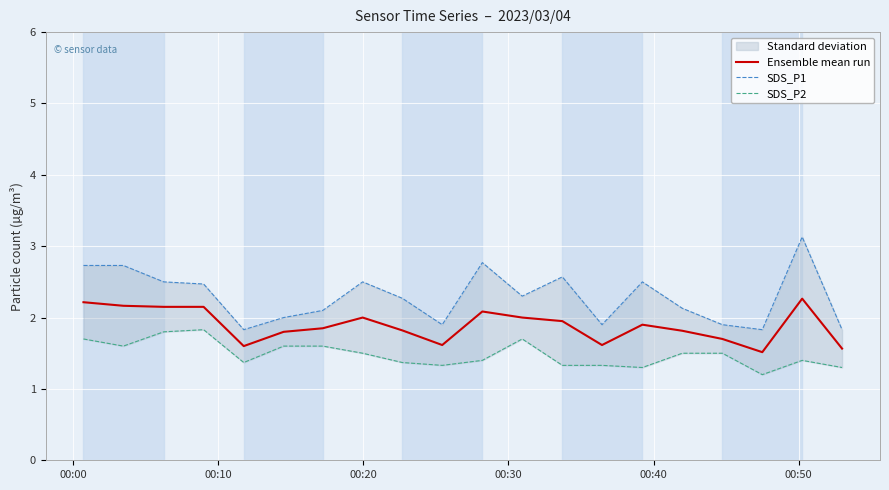

What is the difference between the maximum and second lowest values in the SDS_P2 series?

0.5